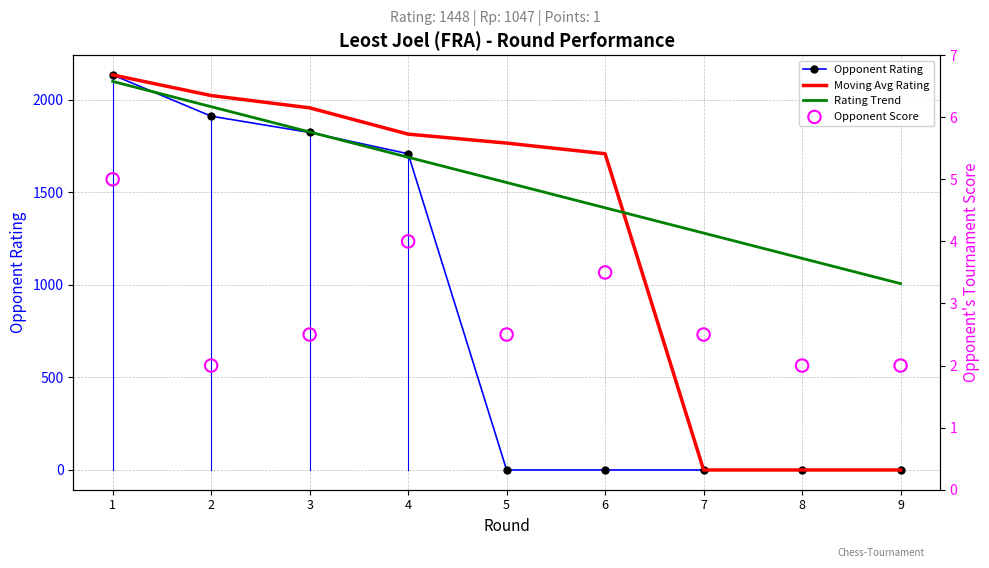

Which series has the largest total across all categories?

Rating Trend